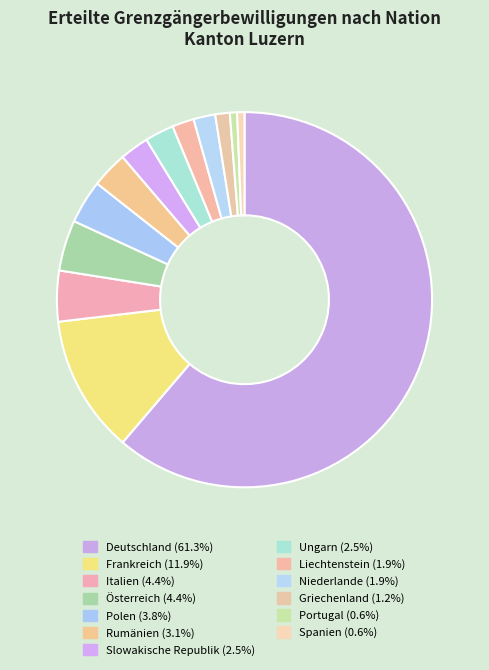

To the nearest percent, what is the average slice percentage?

8%